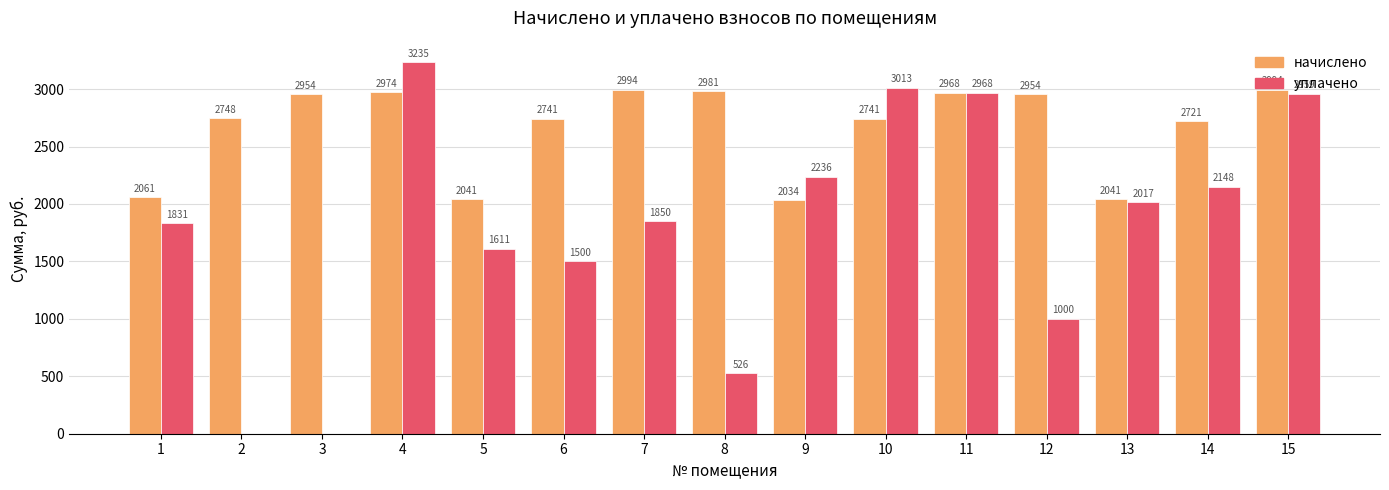

Where is начислено nearest to the value 2514?

14